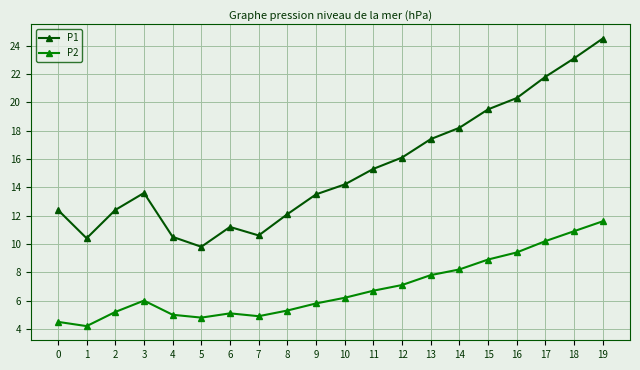

What is the minimum value shown in the chart?

4.2